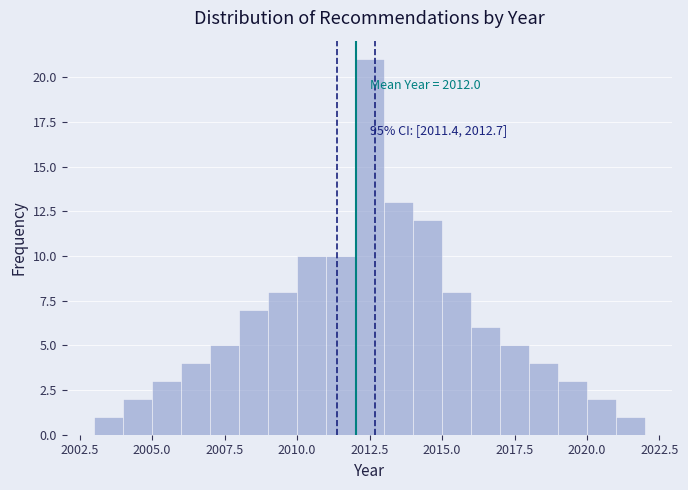

Read against the x-axis, roughly where is the centre of the tallest bar?

2012.5